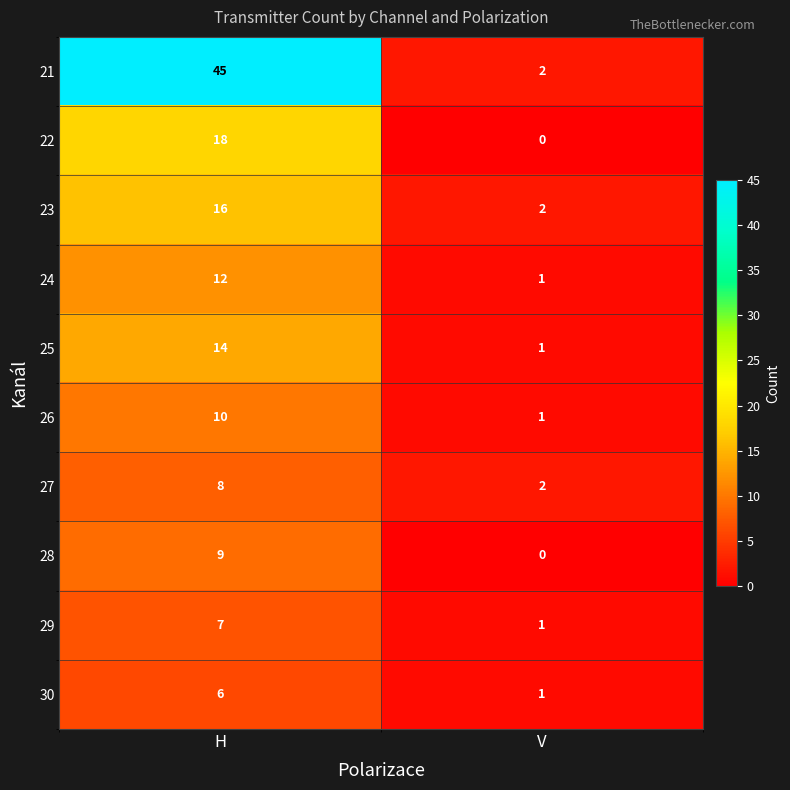

Rank the series by their maximum value, from highest to lowest.

21, 22, 23, 25, 24, 26, 28, 27, 29, 30